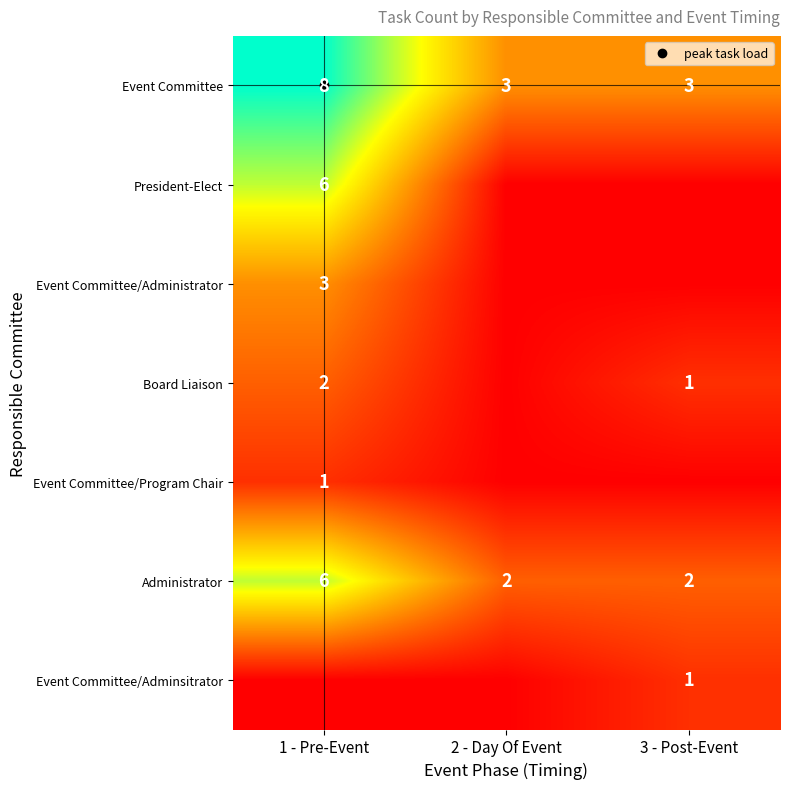

What is the difference between the highest and lowest values at 3 - Post-Event?

3